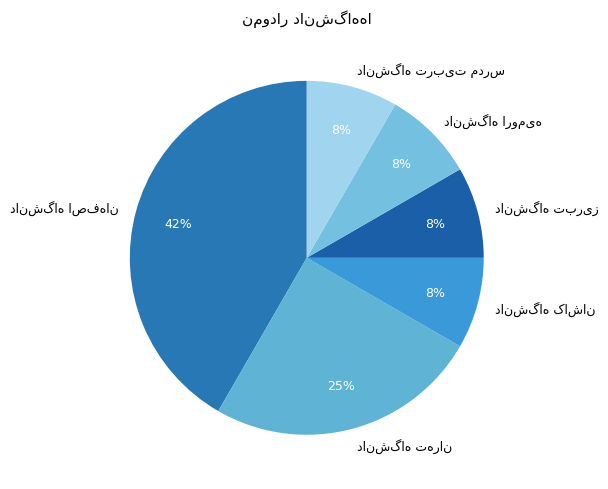

Is there any slice that represents more than half of the pie?

No